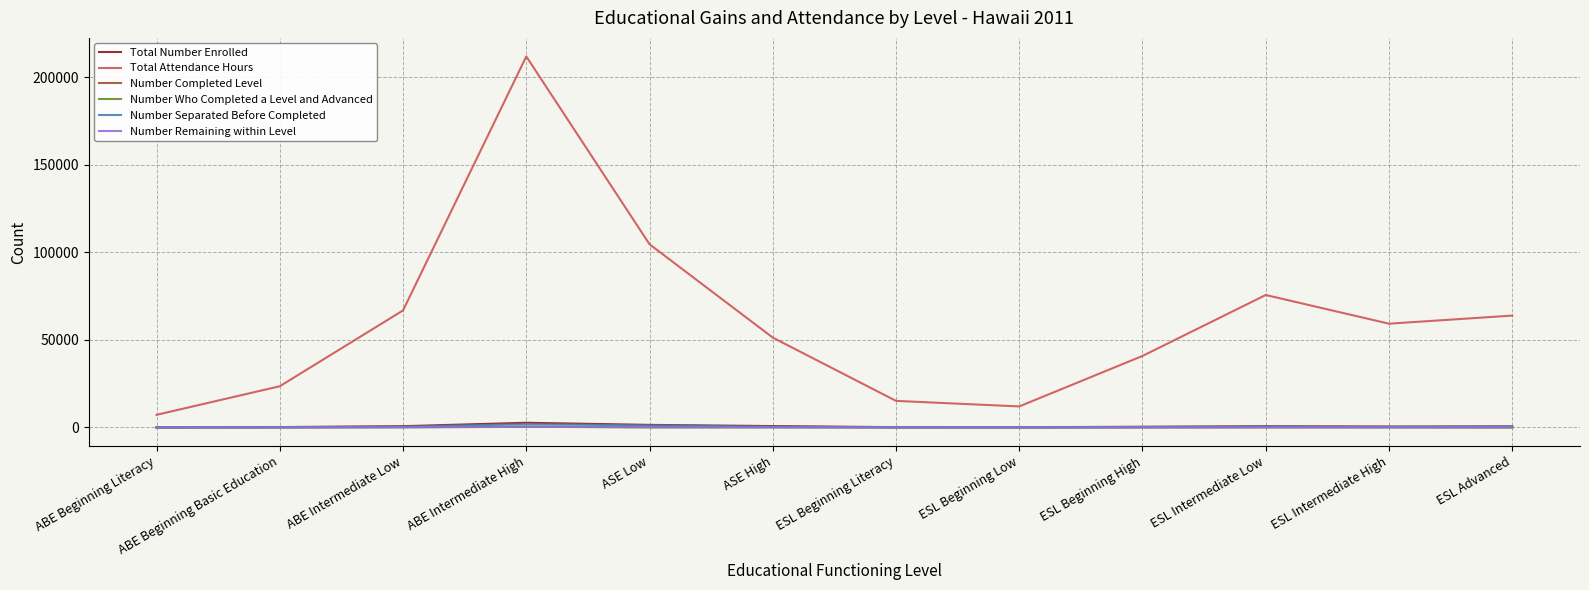

What is the spread (max minus min) of values at ESL Beginning Literacy?

15165